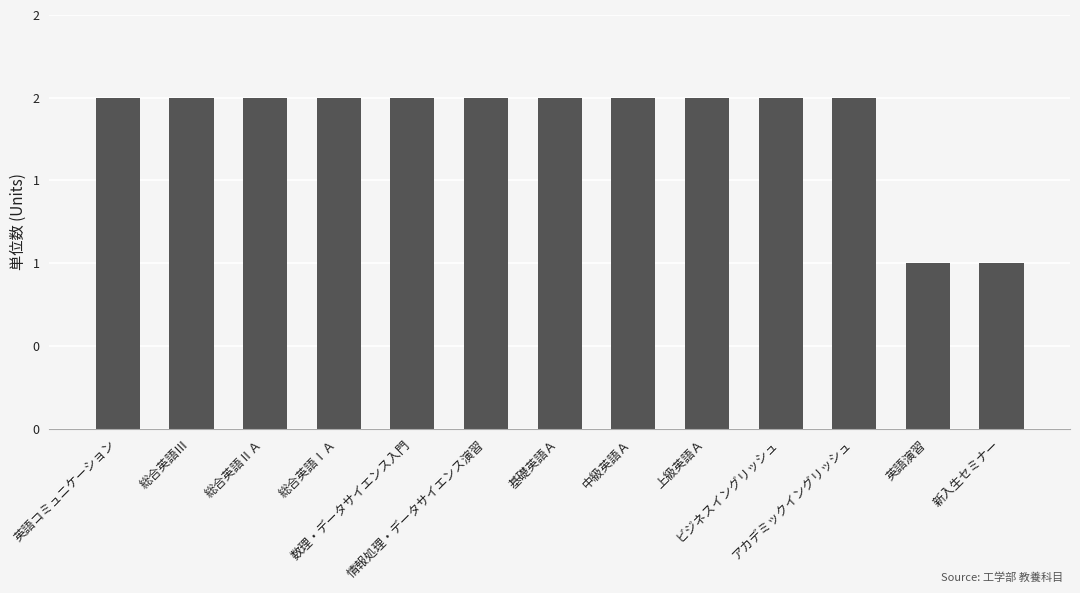

What is the difference between the maximum and minimum values?

1